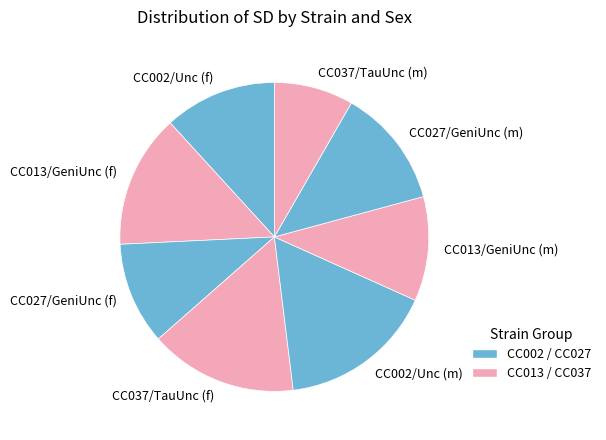

What is the smallest slice in the pie chart?

CC037/TauUnc (m)